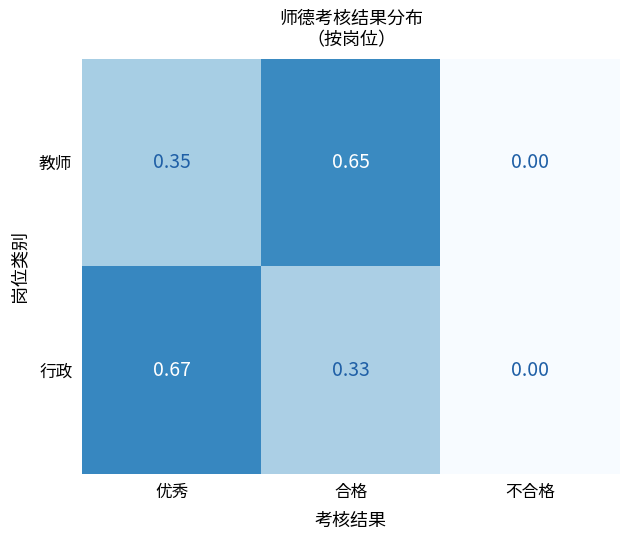

At 合格, list the series in order from smallest to largest.

行政, 教师